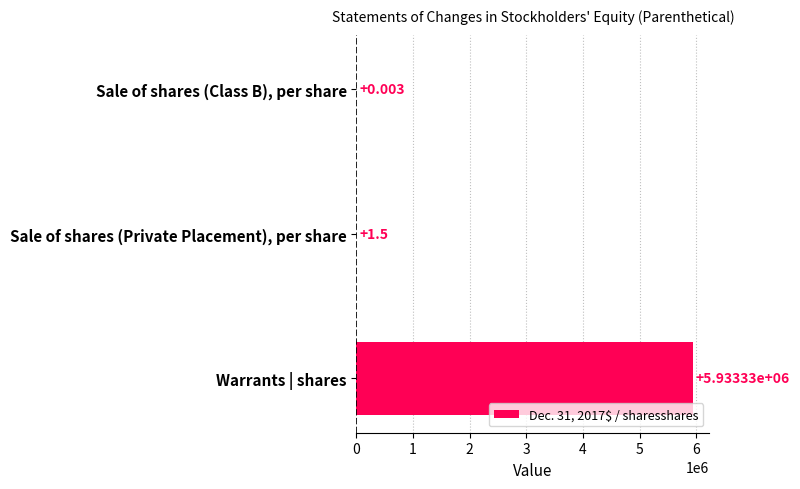

What is the maximum value shown in the chart?

5933333.0